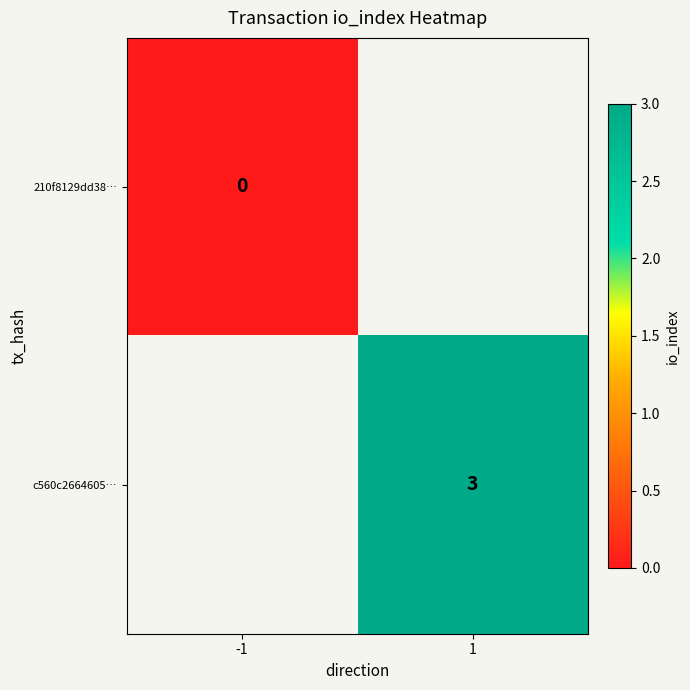

The value of c560c2664605… at 1 is 3. True or false?

True